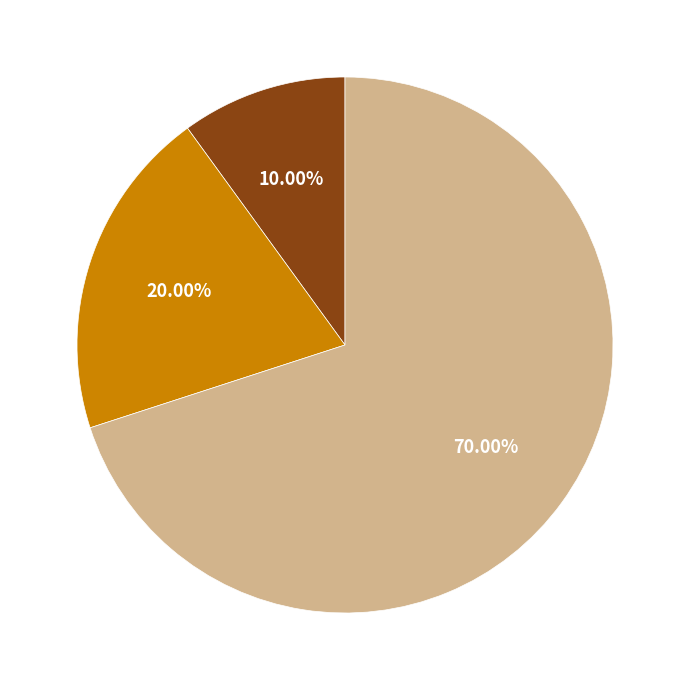

Is there any slice that represents more than half of the pie?

Yes